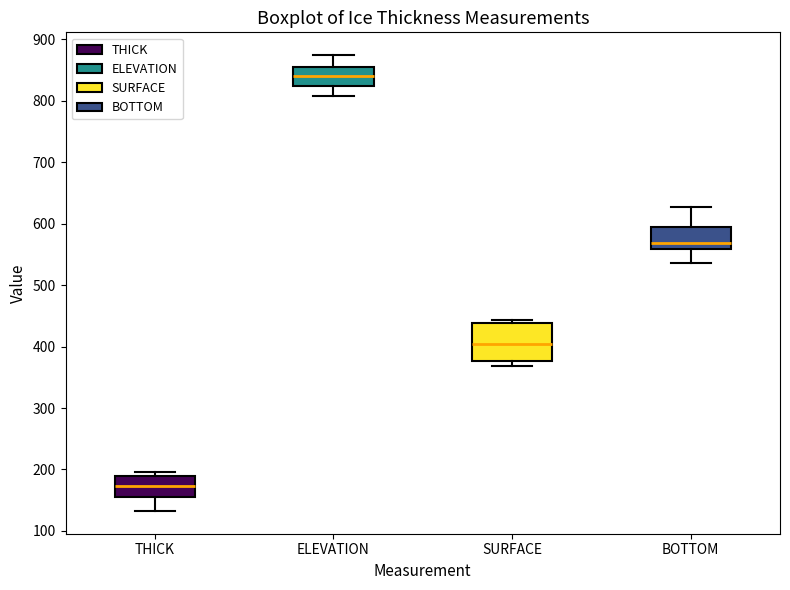

Reading left to right, transcribe this box plot: for each box, give where its median line is, the range the box spans, and where its two whiskers end, as read against the y-axis. The values are not printed on the chart, so give them approximately, as read against the axis.

THICK: median 170, box 150 to 190, whiskers 130 to 200
ELEVATION: median 840, box 820 to 860, whiskers 810 to 870
SURFACE: median 400, box 380 to 440, whiskers 370 to 440 (just above the box's upper edge)
BOTTOM: median 570, box 560 to 590, whiskers 540 to 630